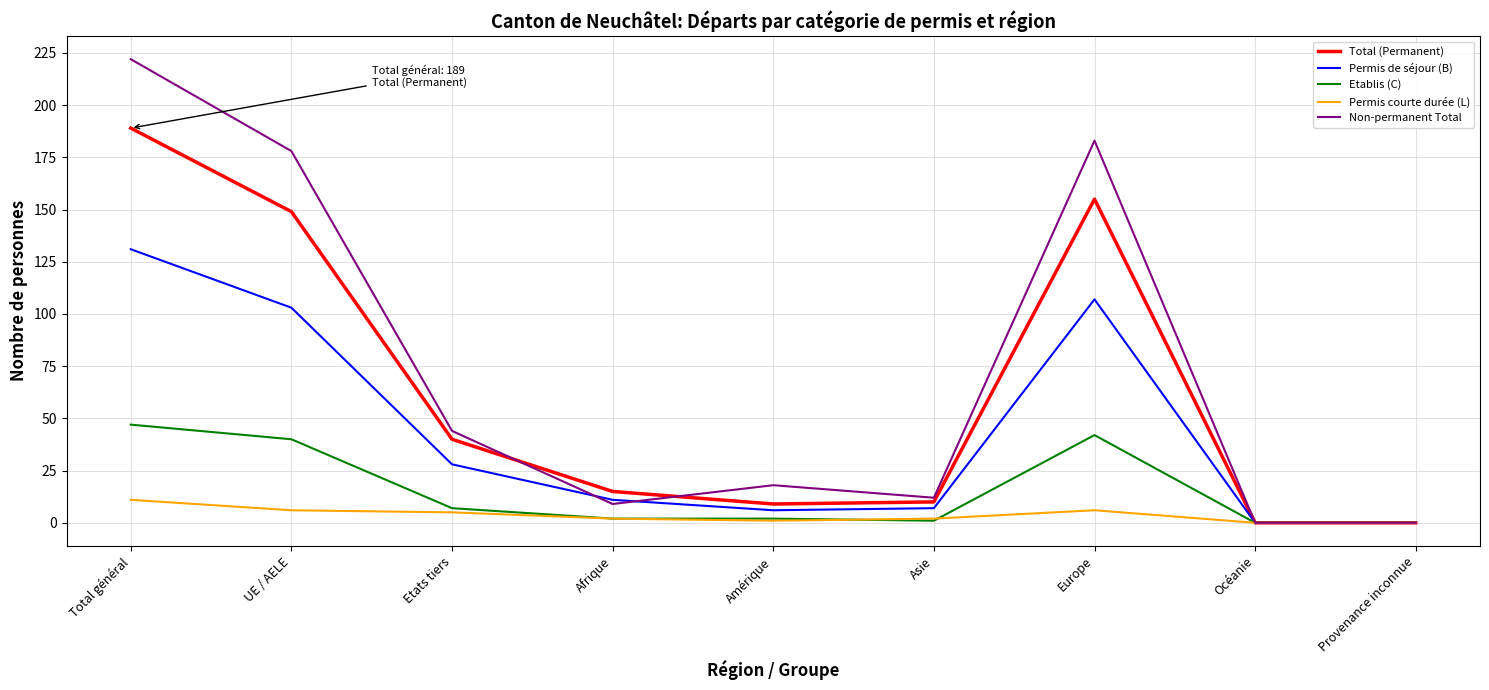

What is the approximate value of Non-permanent Total at Afrique, to the nearest 10?

10